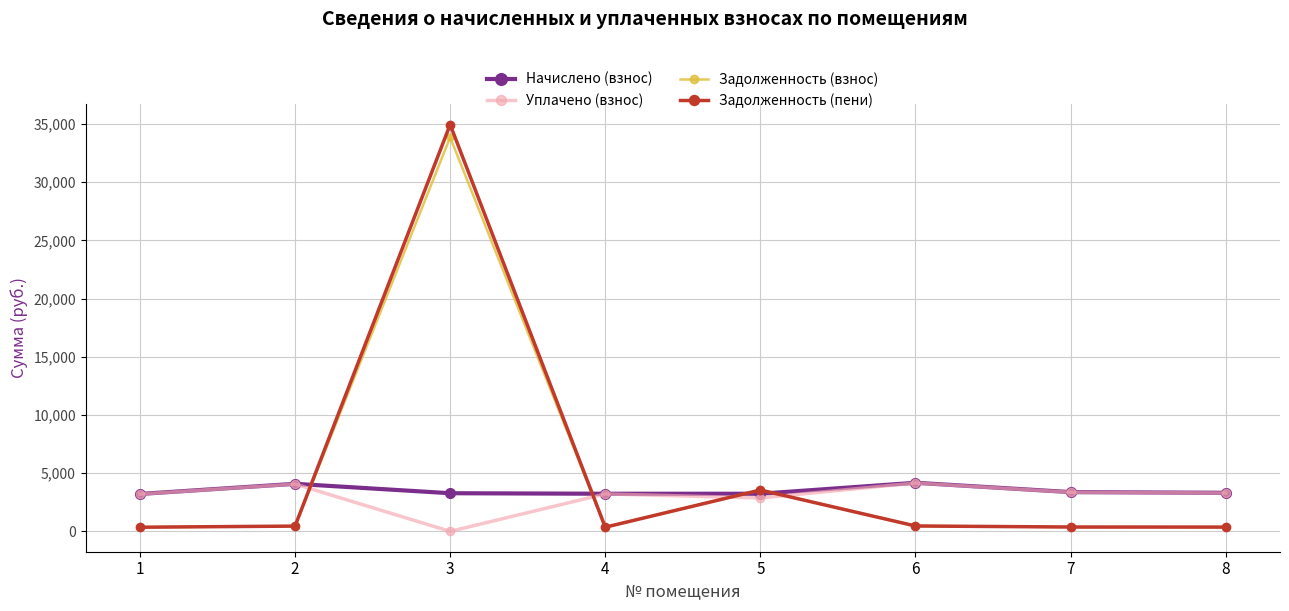

What is the value of the Начислено (взнос) point at the 6th from the left?

4175.0